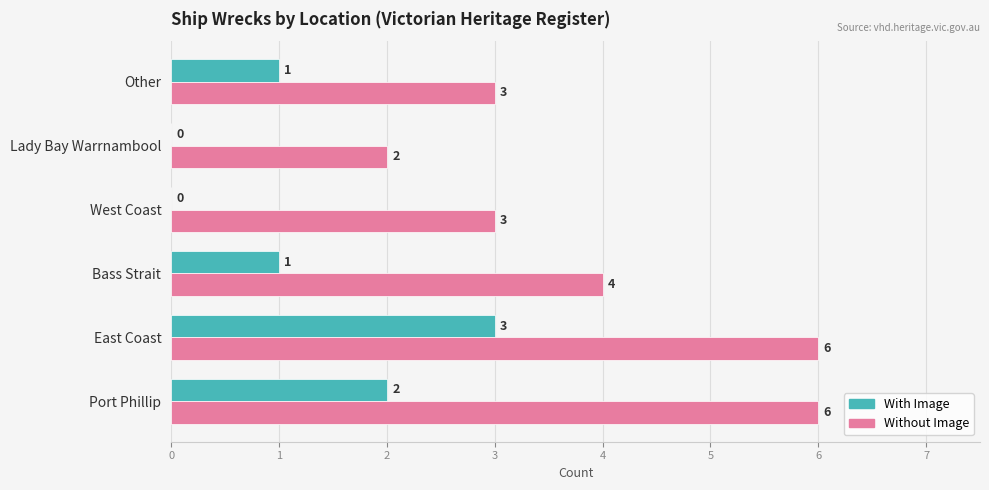

What is the sum of all With Image values?

7